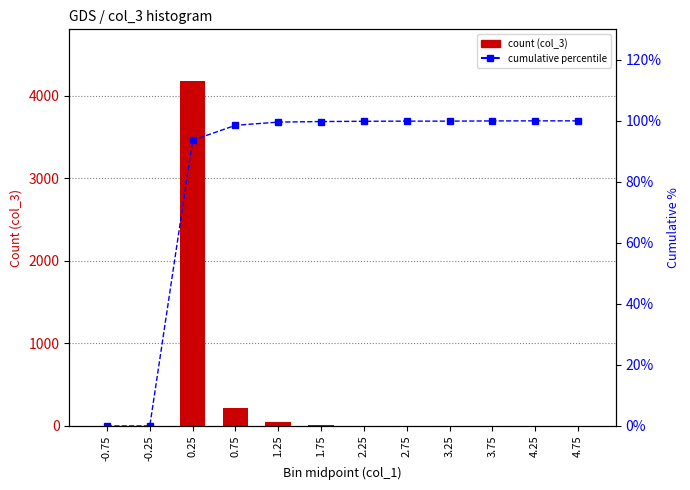

Rank the series by their maximum value, from lowest to highest.

cumulative percentile, count (col_3)